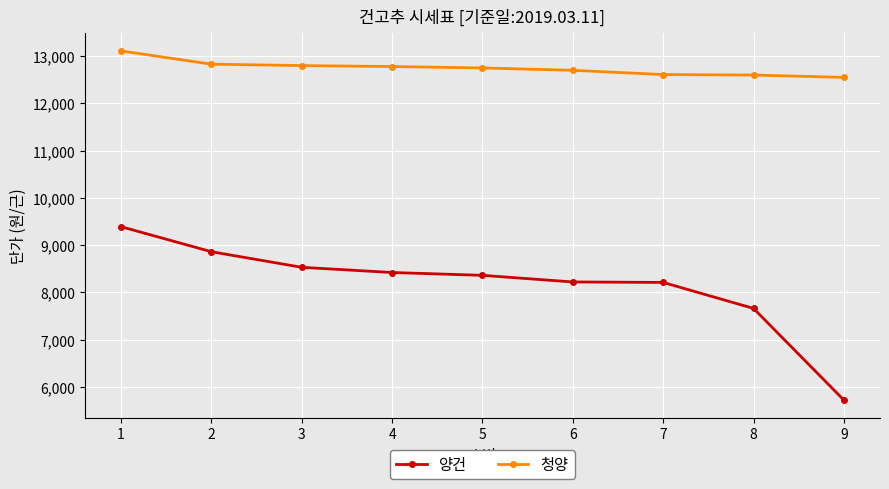

Is this an area chart (filled region under the line)?

No